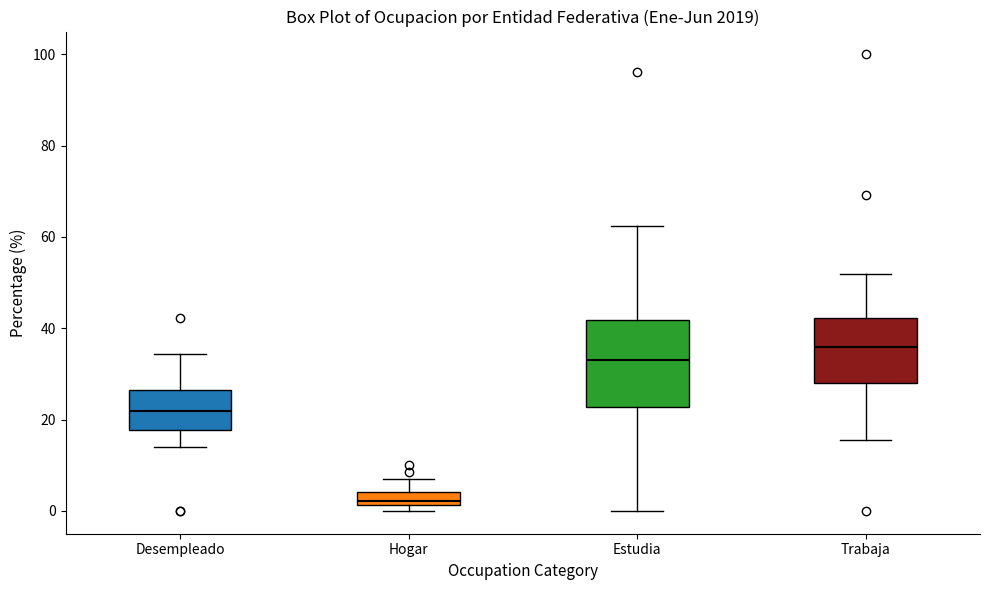

Which box is the tallest, from its lower edge to its upper edge?

Estudia